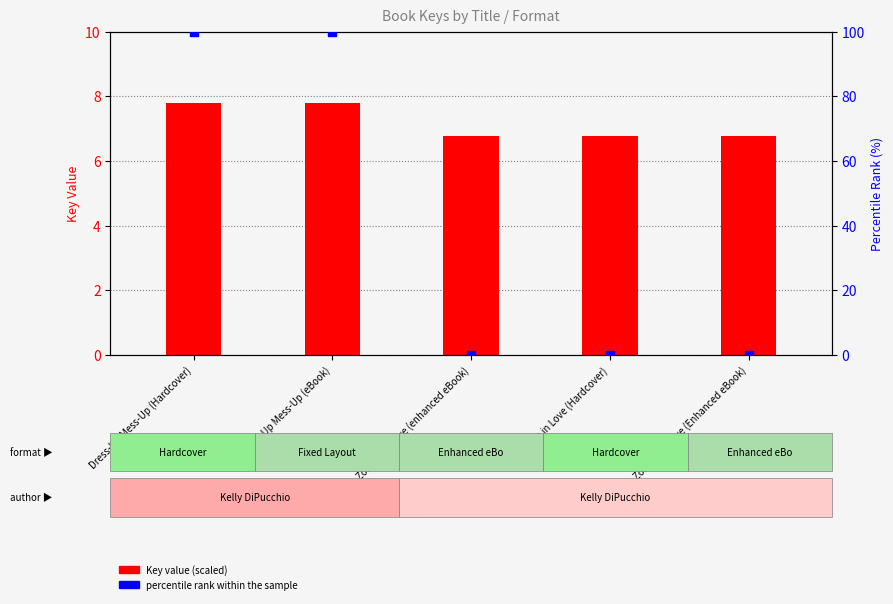

What is the total value across all series at Dress-Up Mess-Up (eBook)?

107.8